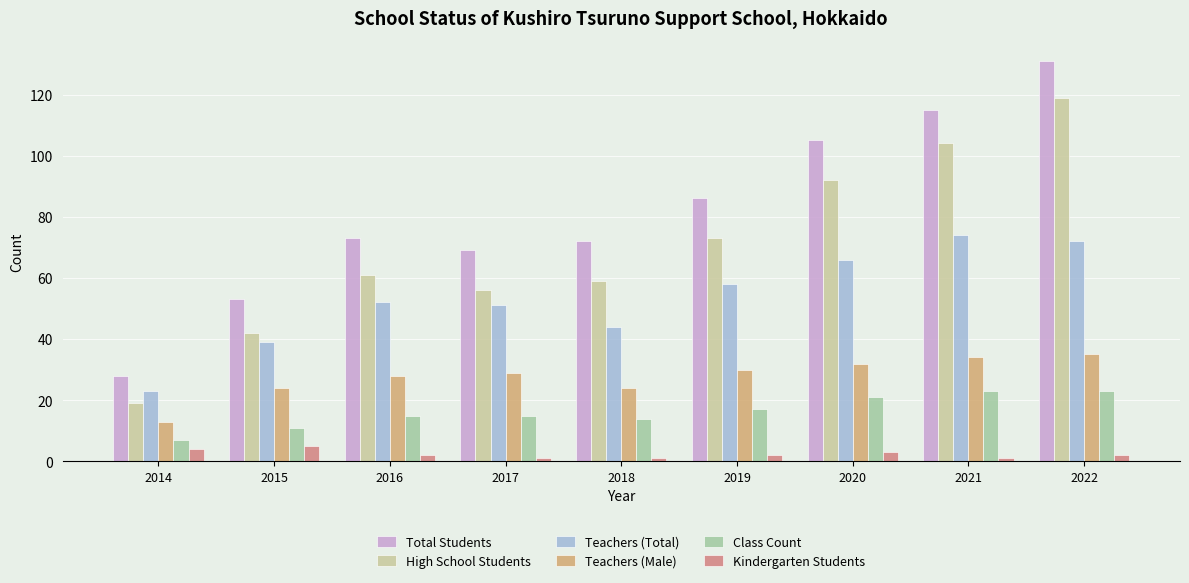

List the labels in order of High School Students value, smallest first.

2014, 2015, 2017, 2018, 2016, 2019, 2020, 2021, 2022